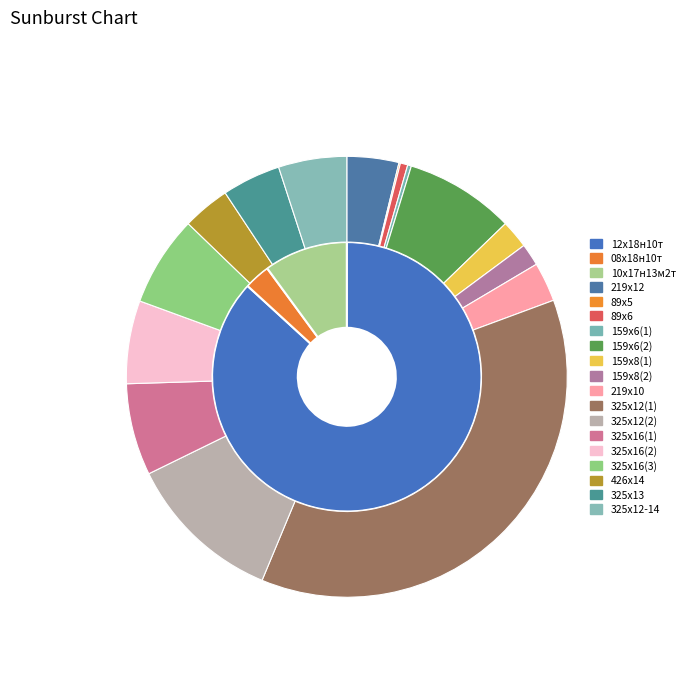

What percentage is the 325х16(2) slice, to the nearest percent?

6%